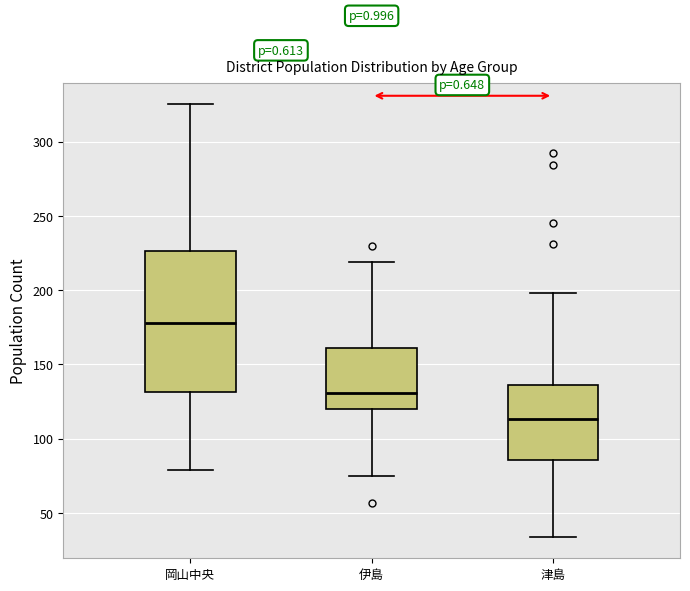

Comparing the boxes themselves (not the whiskers), which one is the tallest?

岡山中央